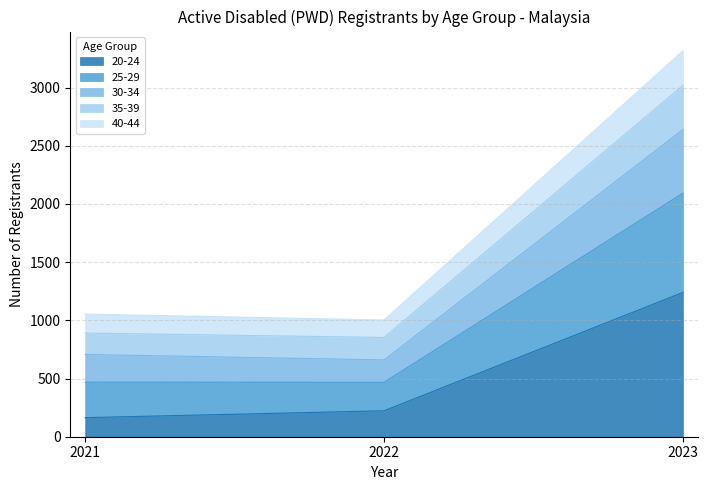

Where does the 20-24 series first go above 223?

2023